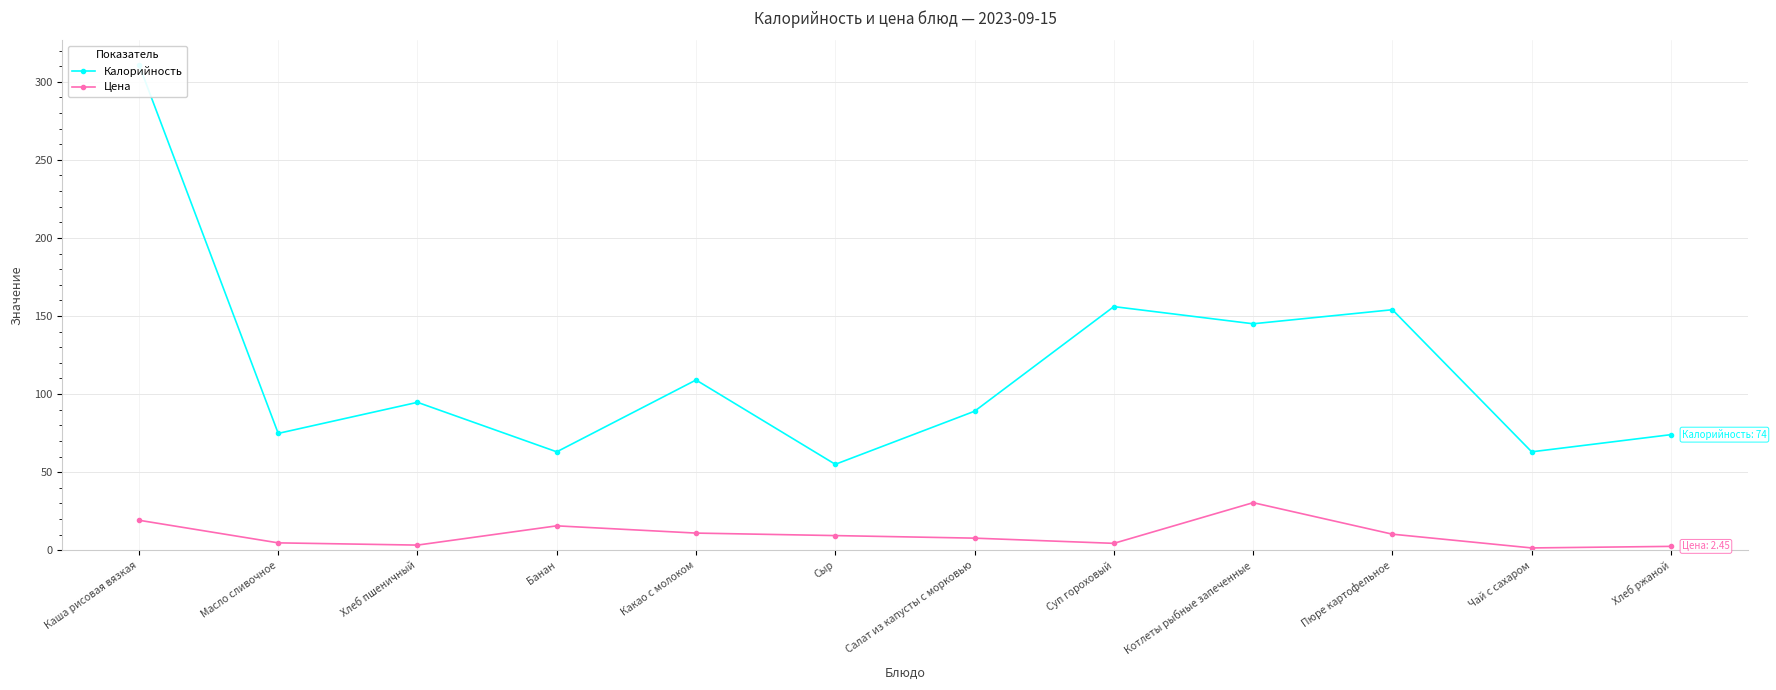

Which series has the widest spread of values?

Калорийность